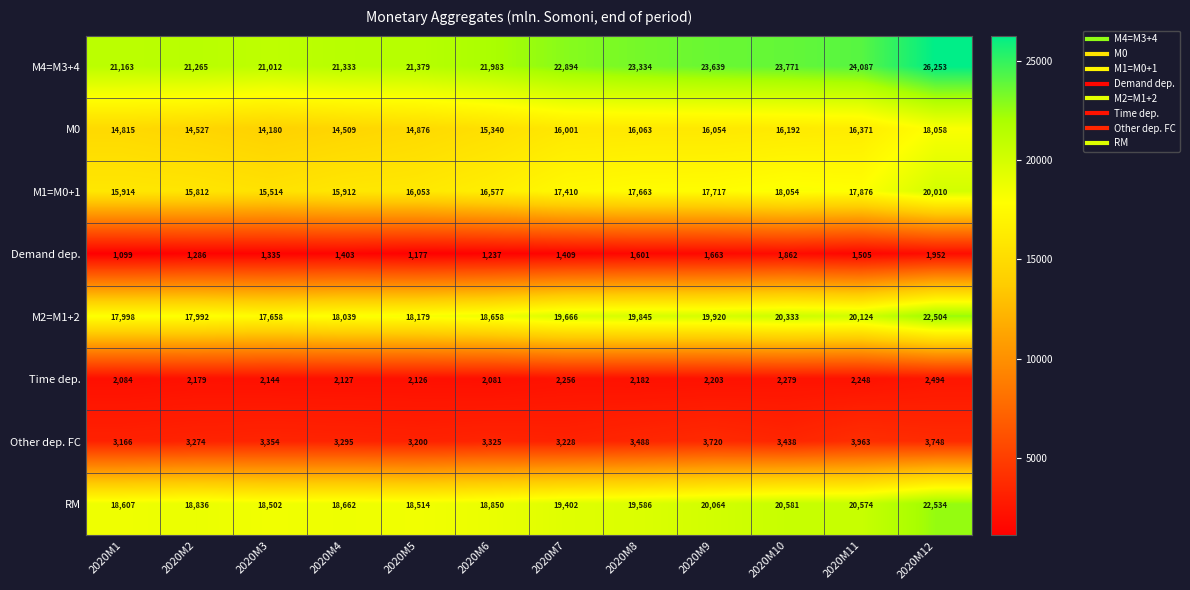

Count the number of categories in the chart.

12